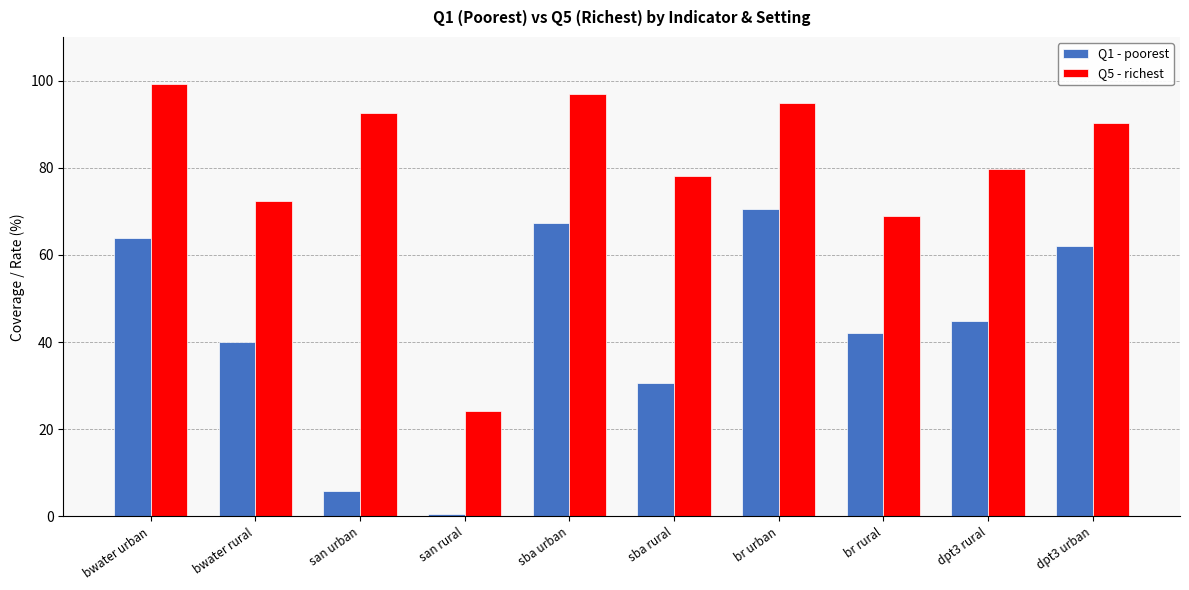

How many groups of bars are there?

10